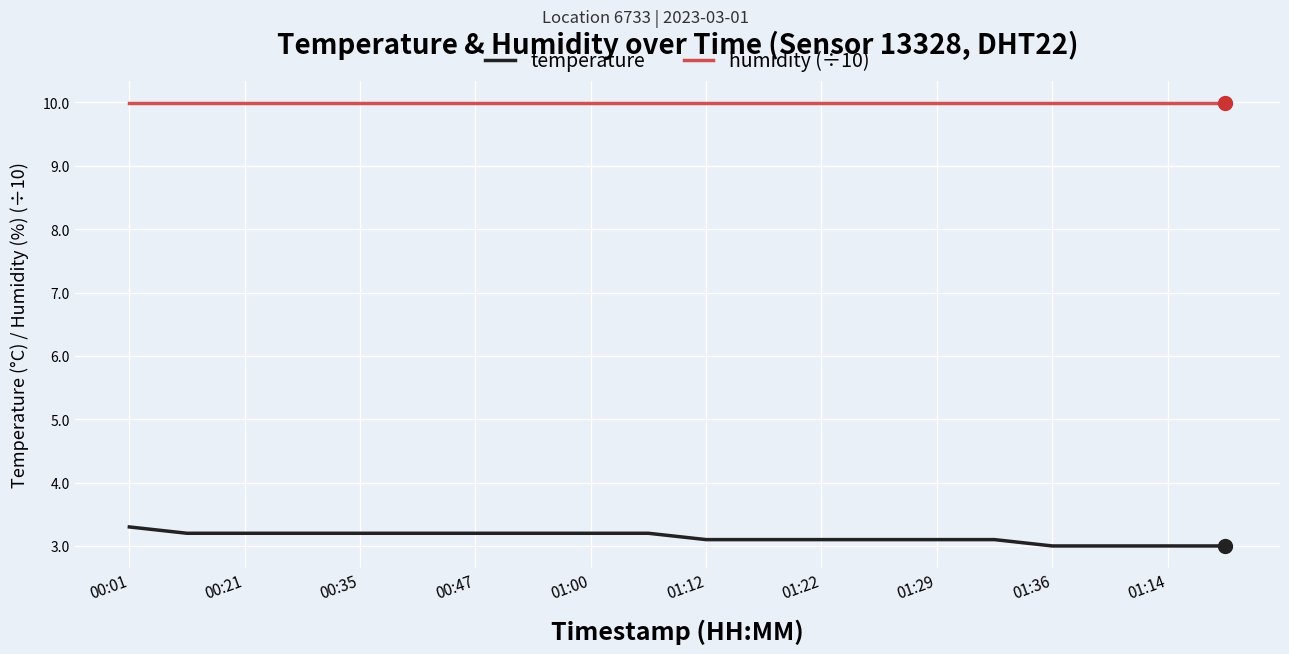

True or false: temperature and humidity (÷10) intersect in this chart.

False